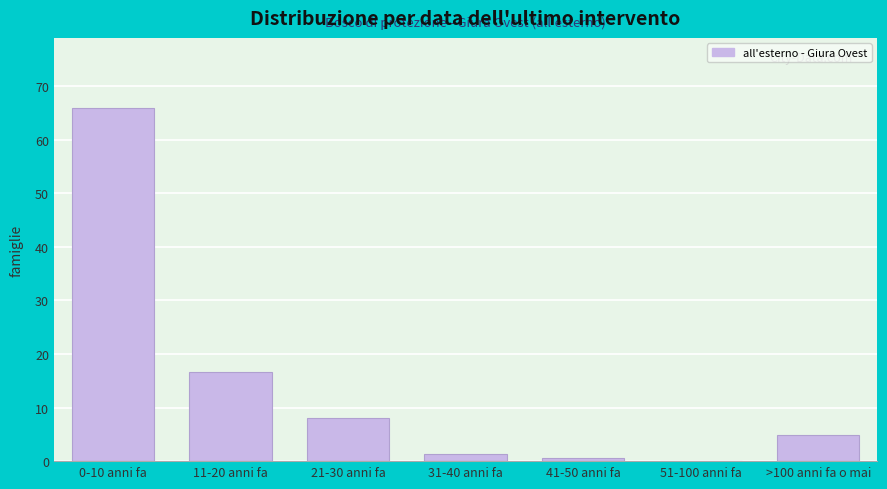

Reading left to right, what are all the values shown in this chart?

0-10 anni fa=65.8	11-20 anni fa=16.6	21-30 anni fa=8.0	31-40 anni fa=1.4	41-50 anni fa=0.5	51-100 anni fa=0.0	>100 anni fa o mai=4.8